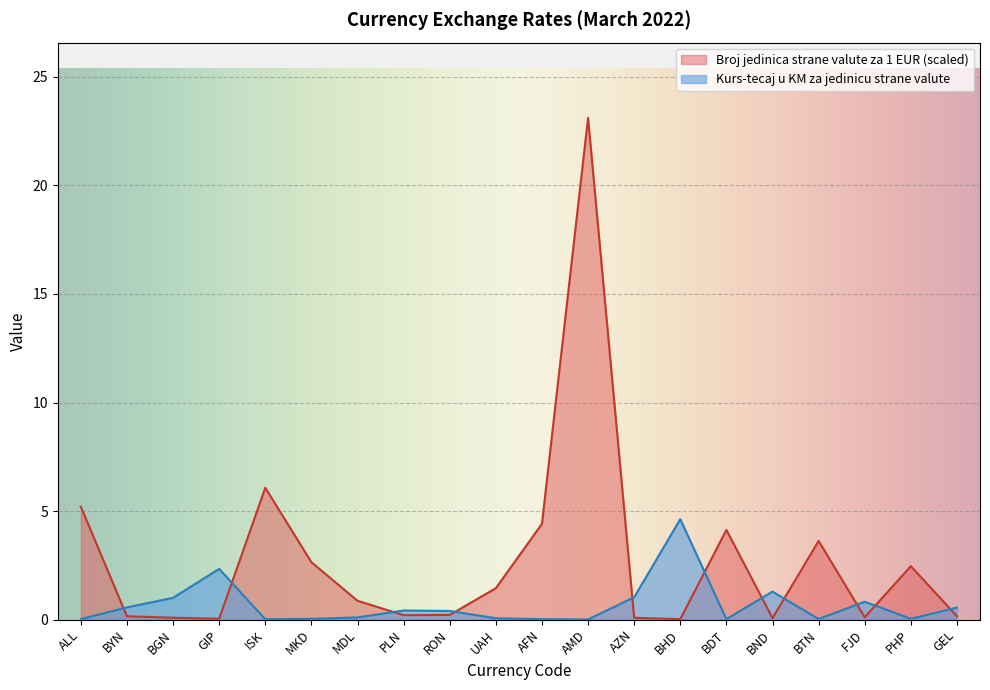

Is it true that Kurs-tecaj u KM za jedinicu strane valute equals 0.0 at AMD?

False